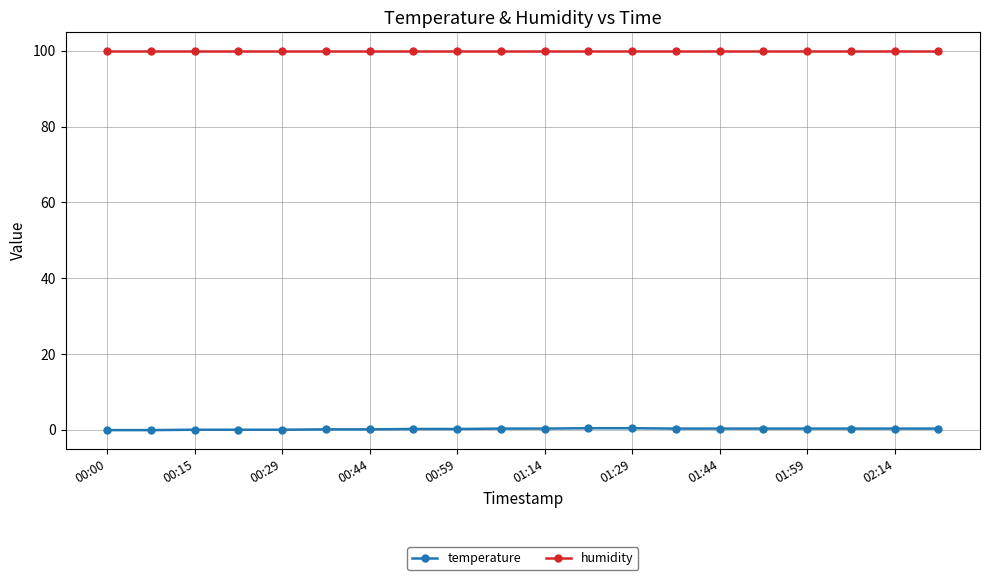

Which series has the largest range (max minus min)?

temperature